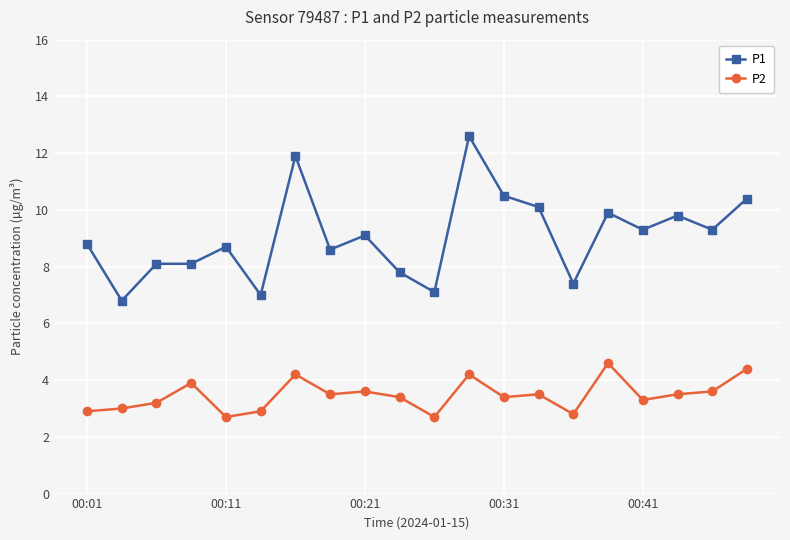

Which series has the largest total across all categories?

P1